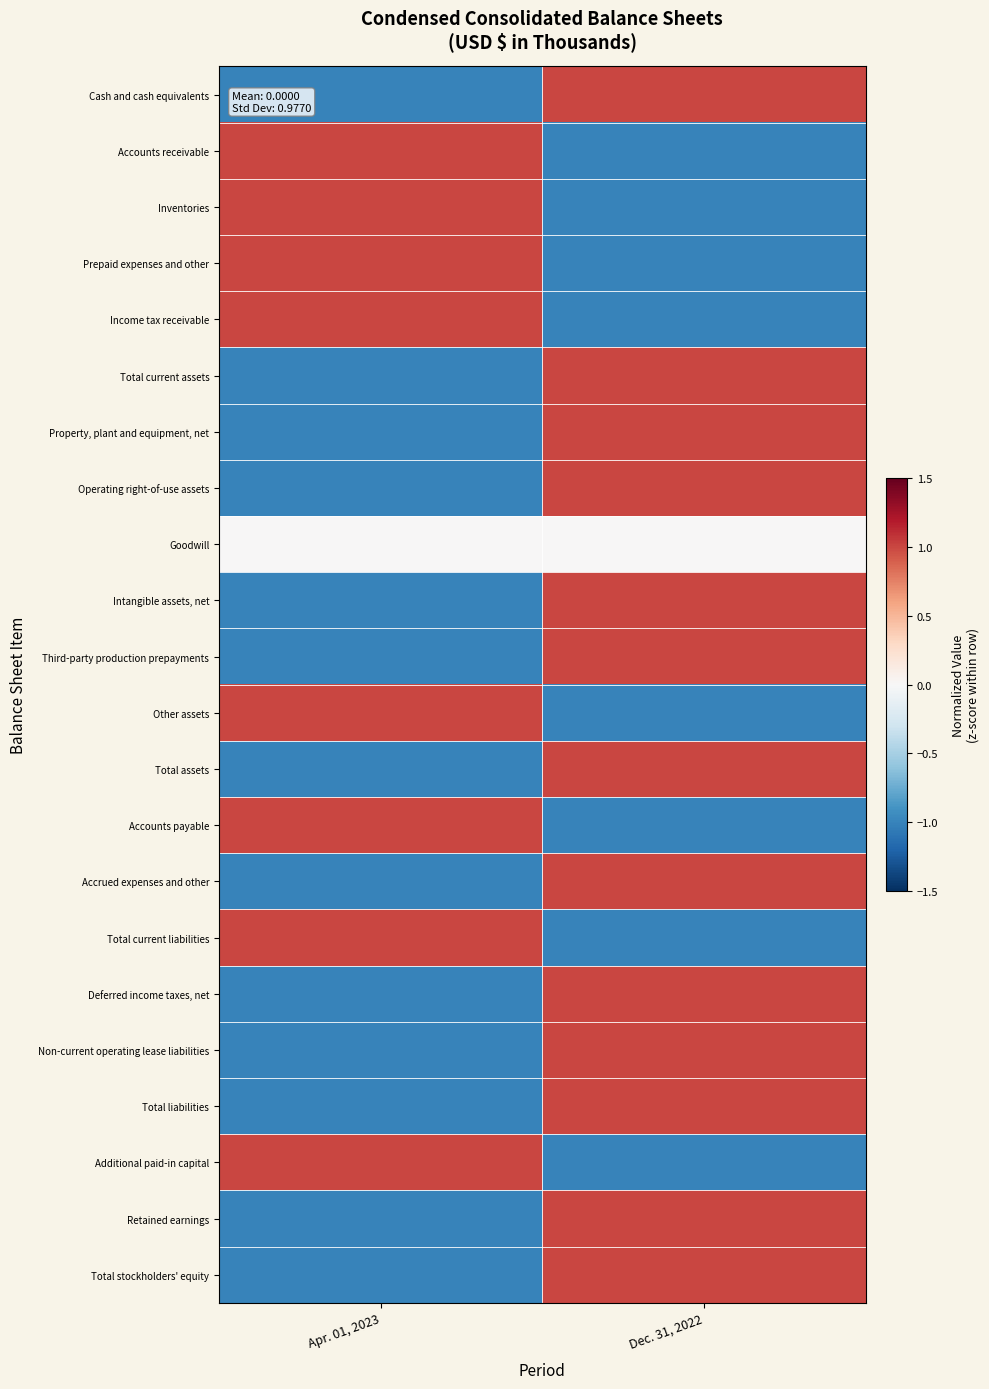

At Dec. 31, 2022, list the series in order from largest to smallest.

Cash and cash equivalents, Total current assets, Property, plant and equipment, net, Operating right-of-use assets, Intangible assets, net, Third-party production prepayments, Total assets, Accrued expenses and other, Deferred income taxes, net, Non-current operating lease liabilities, Total liabilities, Retained earnings, Total stockholders' equity, Goodwill, Accounts receivable, Inventories, Prepaid expenses and other, Income tax receivable, Other assets, Accounts payable, Total current liabilities, Additional paid-in capital